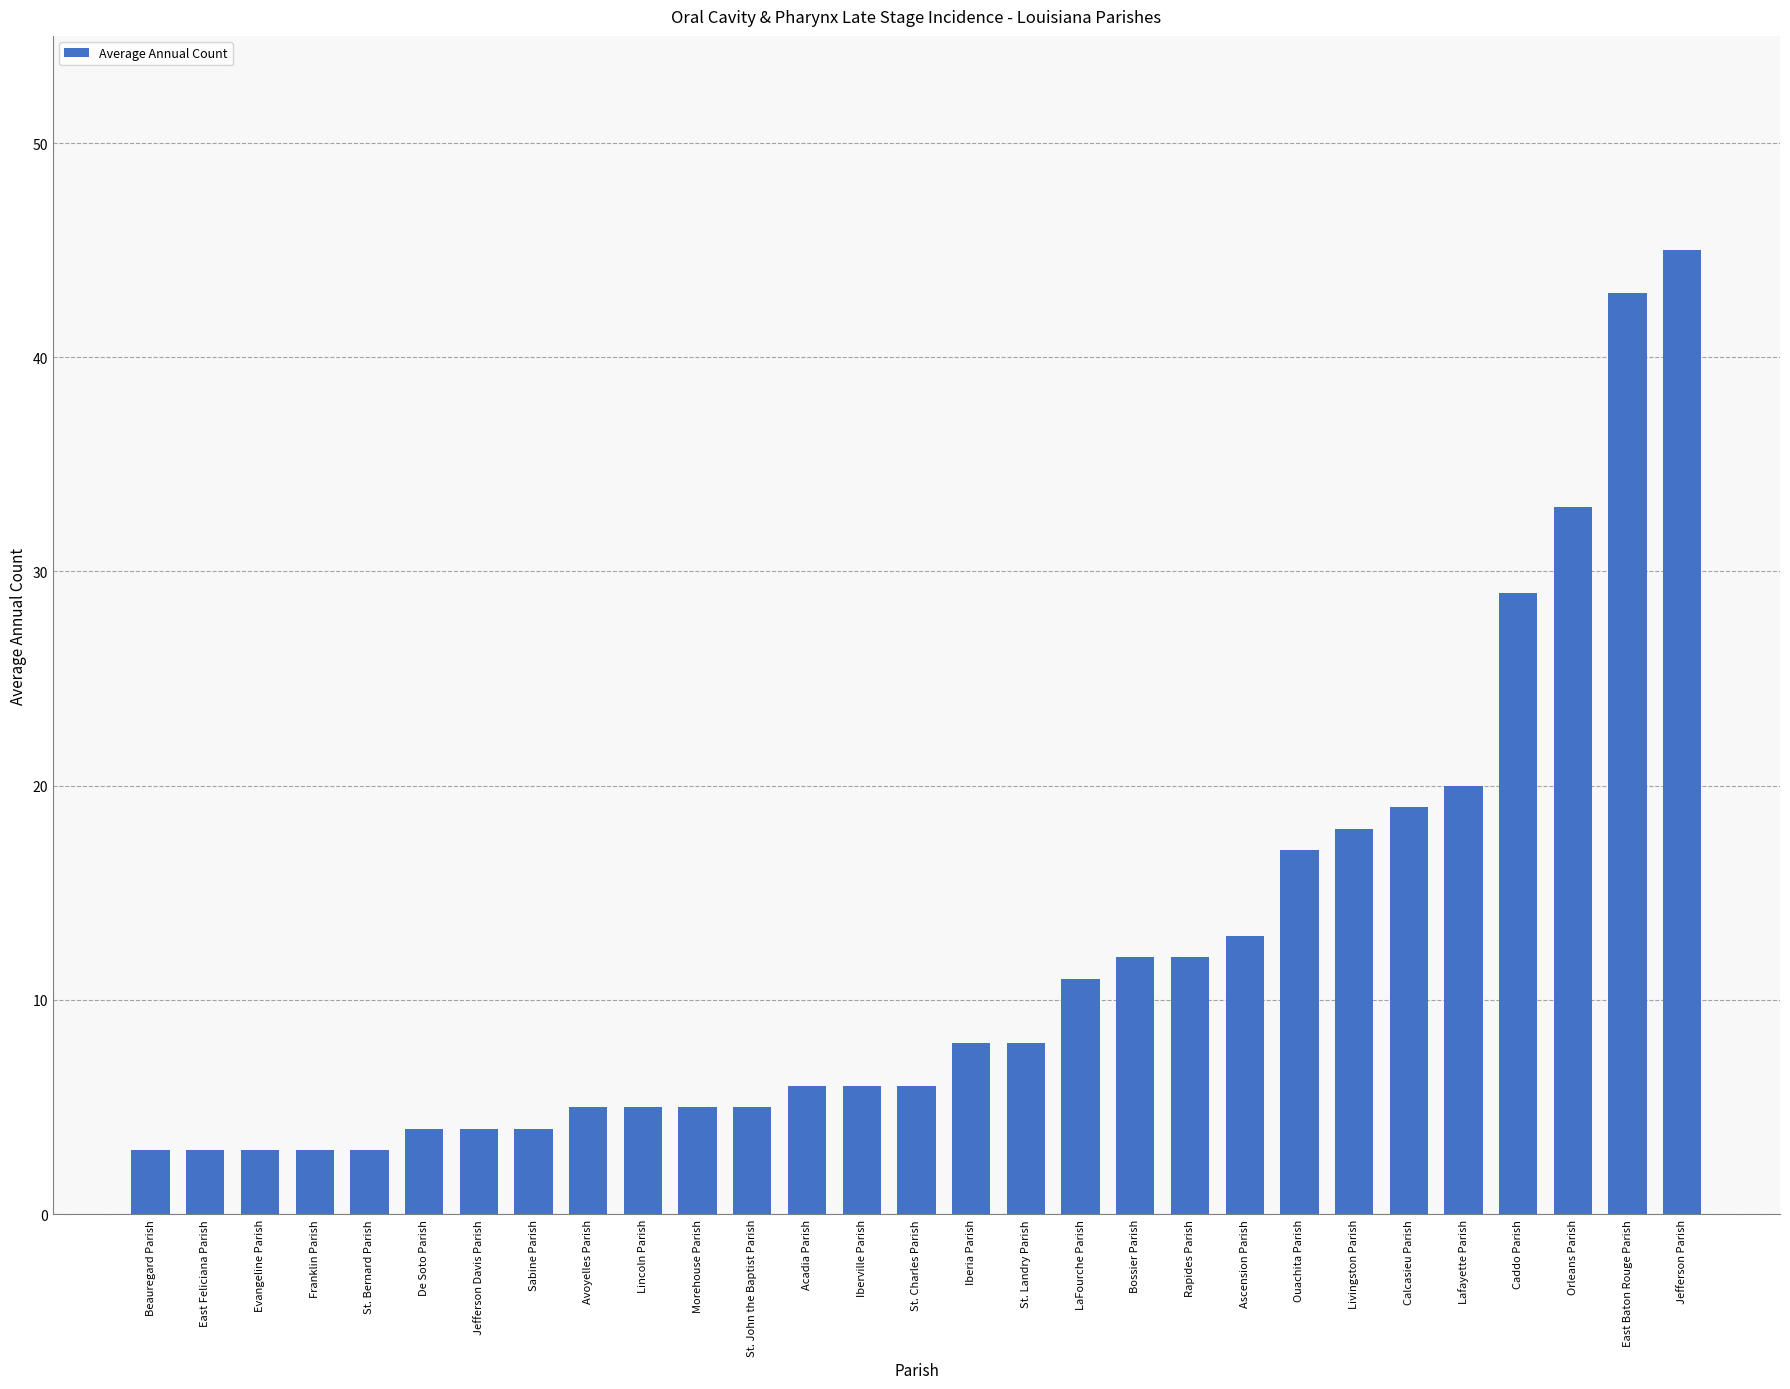

At which category does the chart reach its peak across all series?

Jefferson Parish